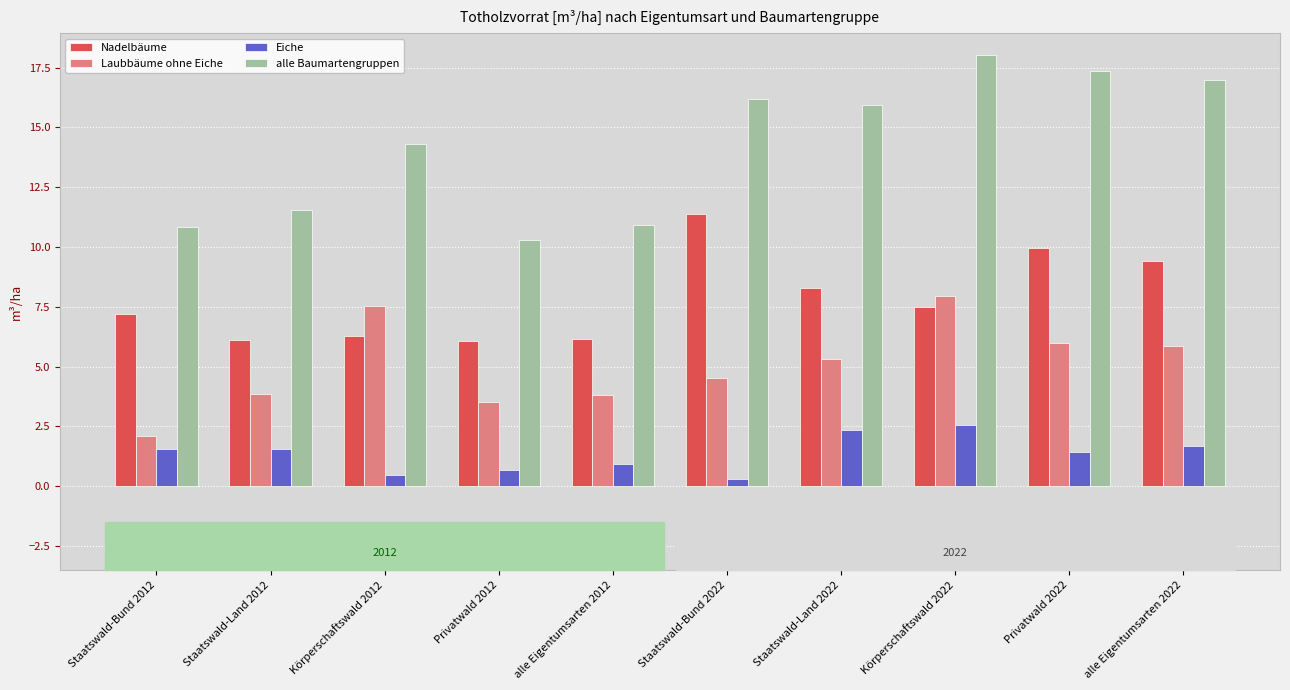

At which category is the sum across all series the highest?

Körperschaftswald 2022